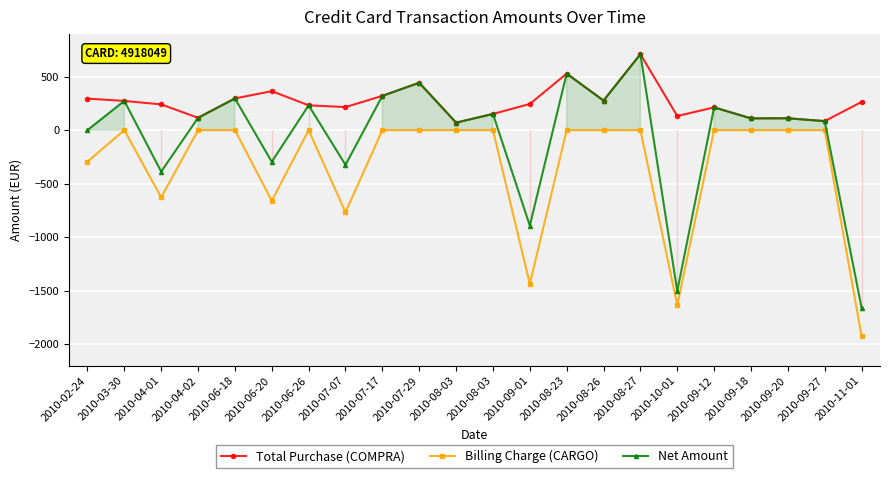

What is the label of the 16th point from the left?

2010-08-27